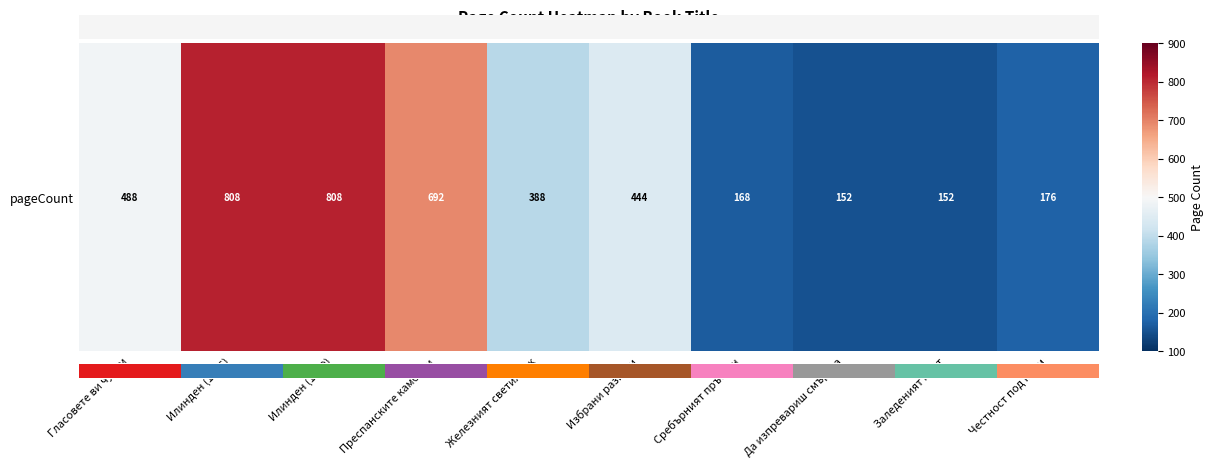

Where is the data nearest to the value 480?

Гласовете ви чувам